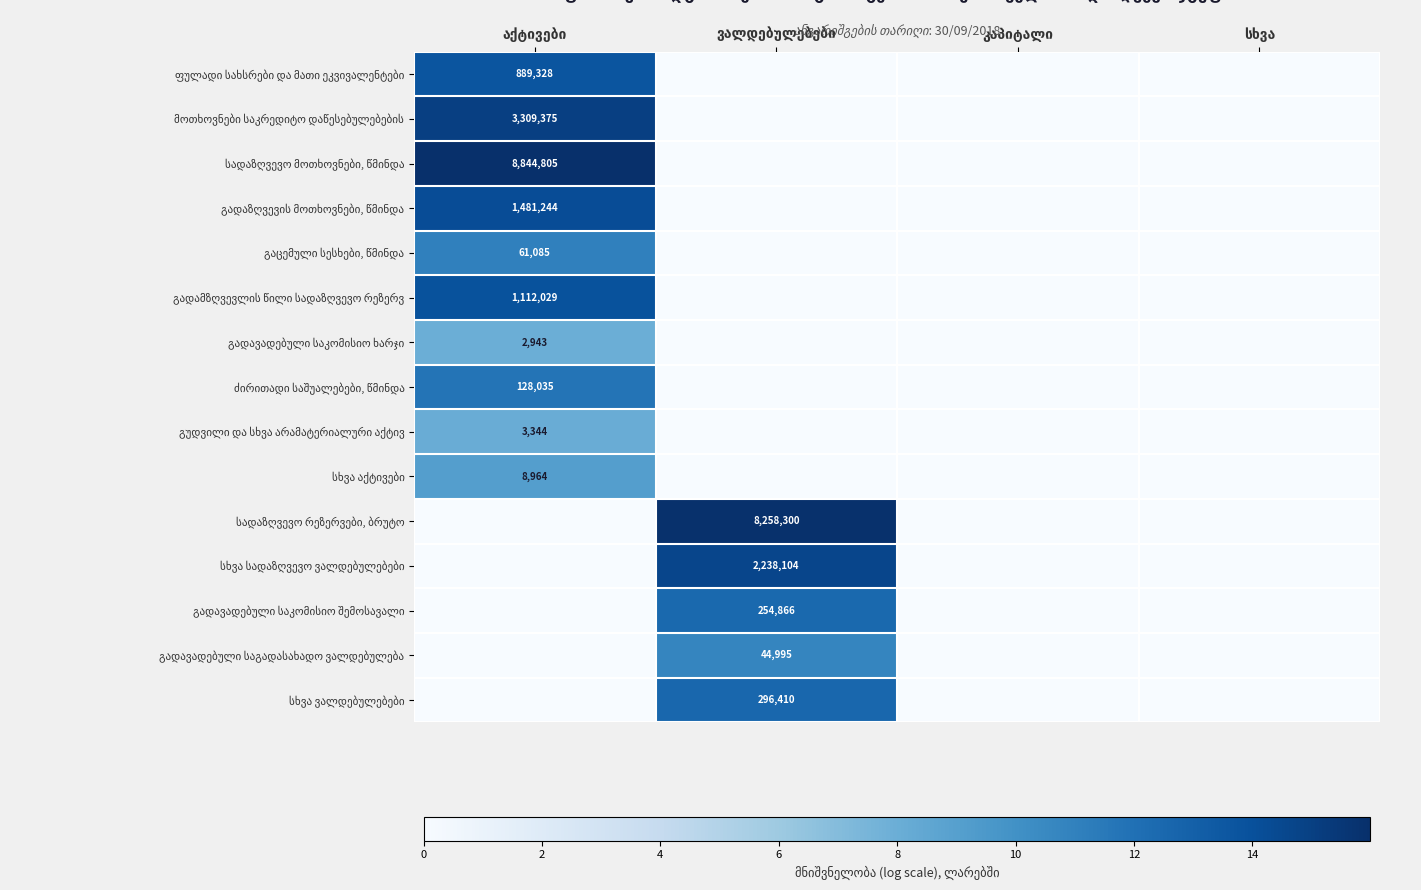

At which category is the sum across all series the highest?

აქტივები